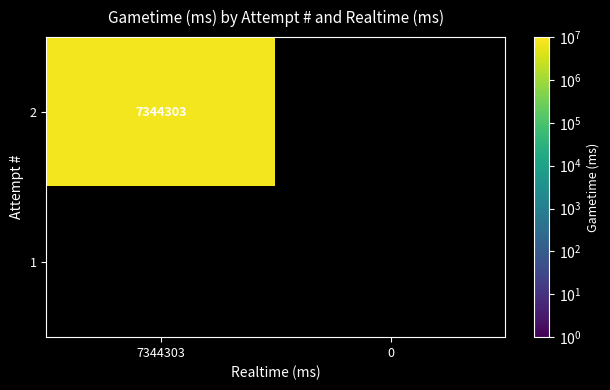

Which series has the widest spread of values?

2